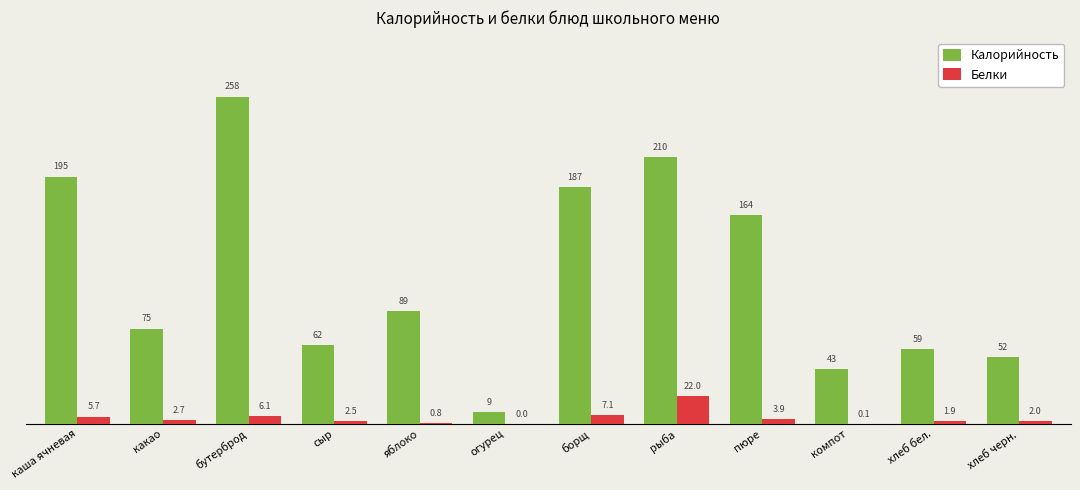

How many distinct data groups are displayed?

2